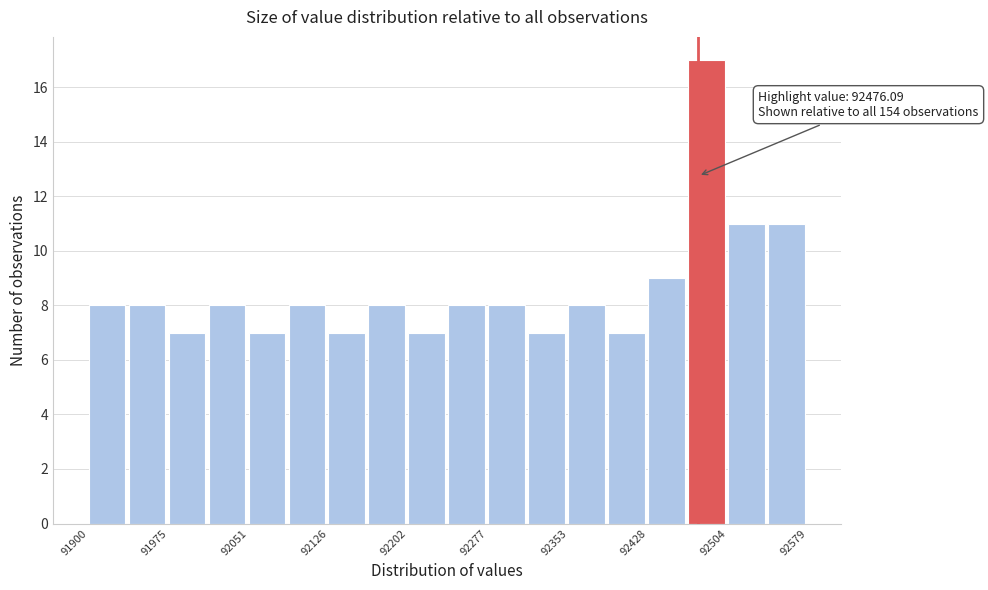

Read against the x-axis, roughly where is the centre of the tallest bar?

92480